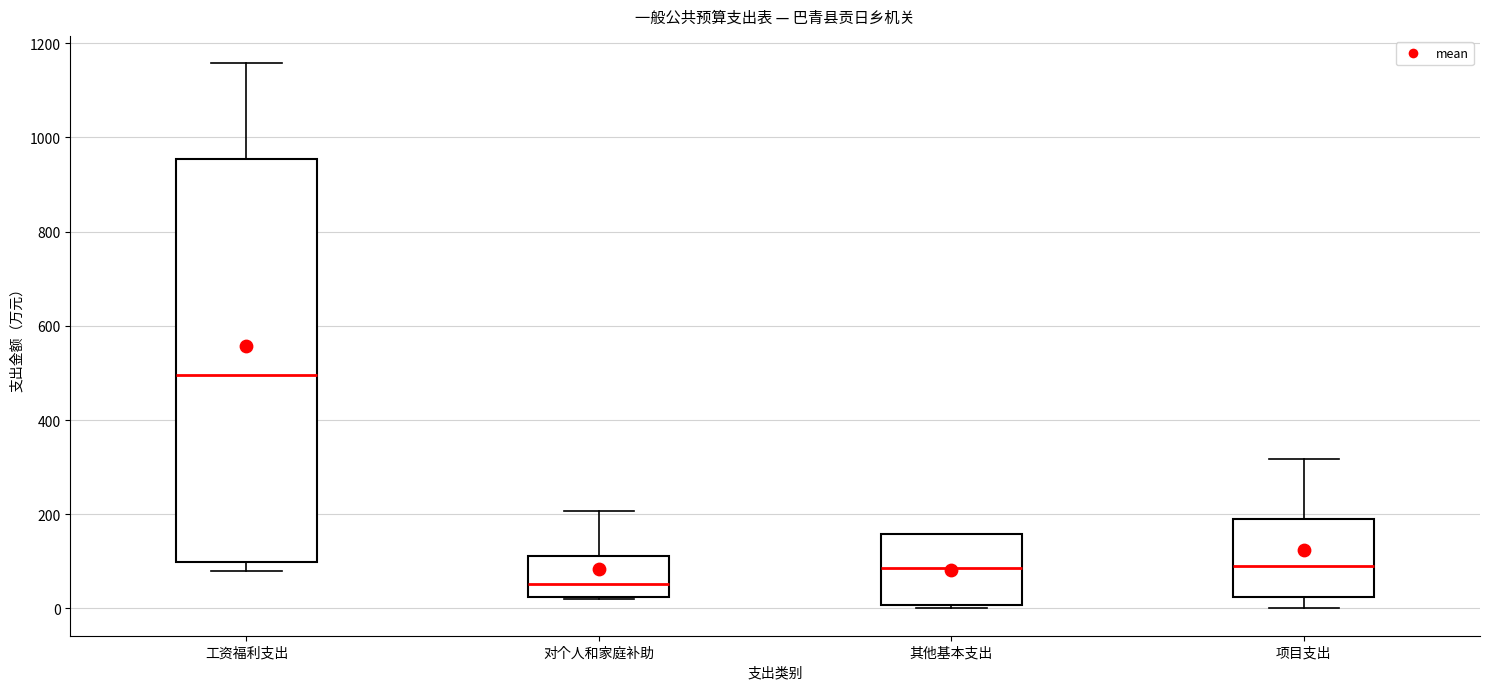

Which box's median line is the lowest?

对个人和家庭补助